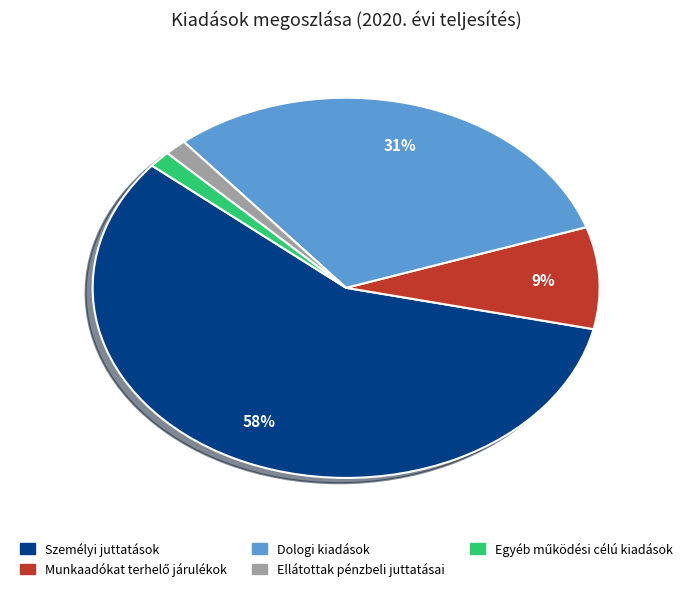

Is Személyi juttatások the majority of the pie?

Yes